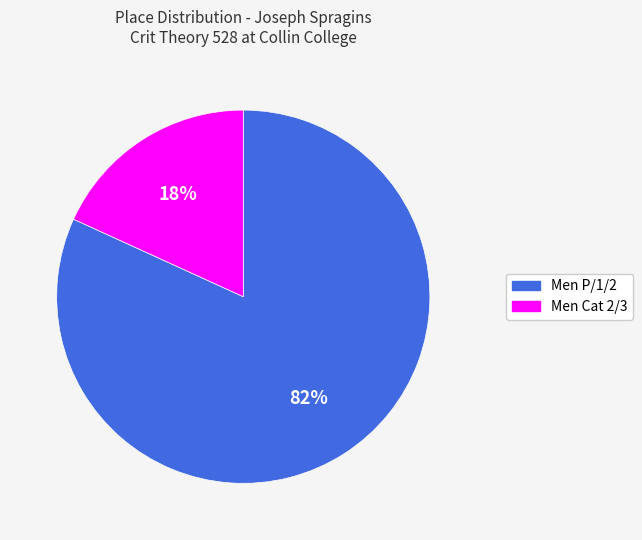

Count the number of slices in the pie.

2